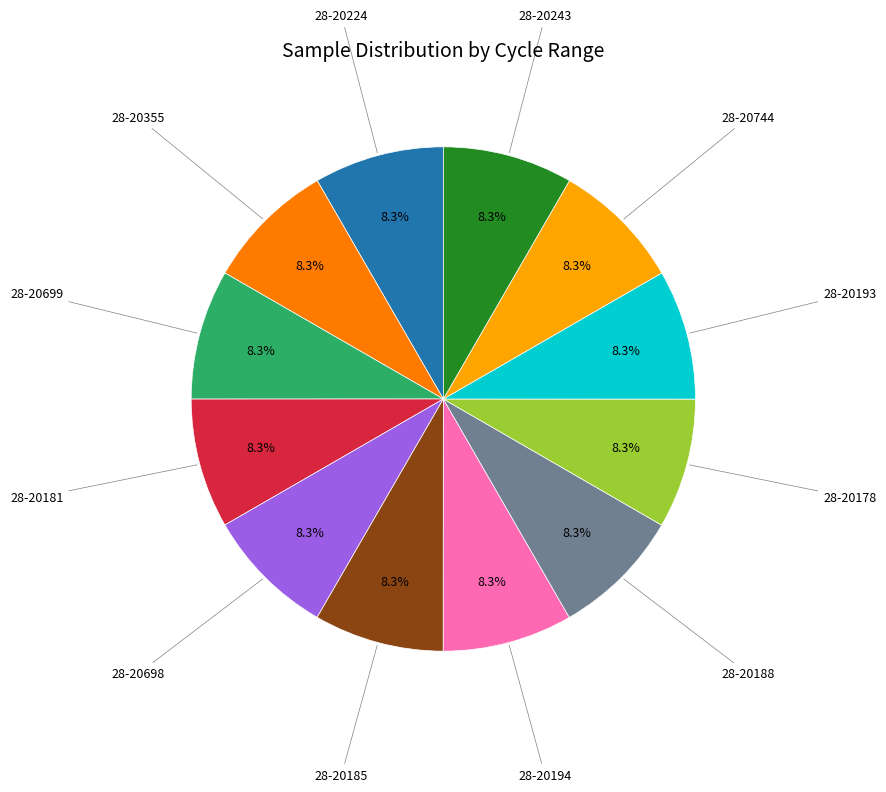

Is there a majority slice in this chart?

No